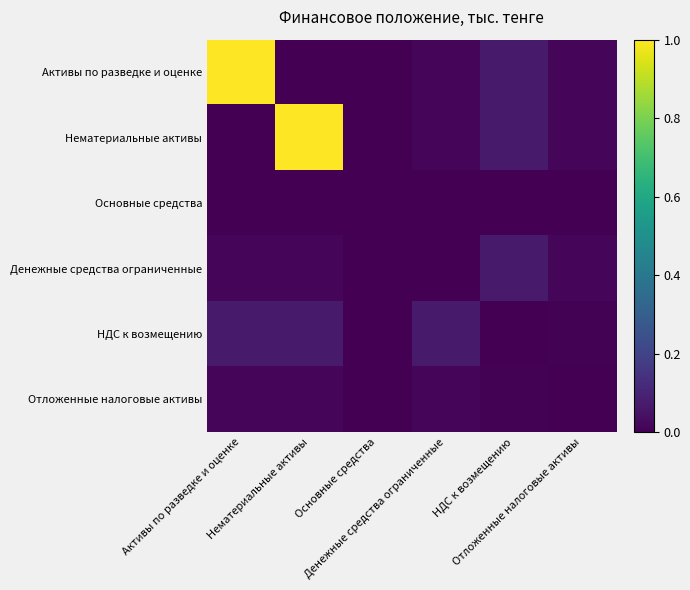

Reading left to right, list all the values displayed in this chart.

Активы по разведке и оценке: Активы по разведке и оценке=1.0	Нематериальные активы=0.0	Основные средства=0.0	Денежные средства ограниченные=0.0	НДС к возмещению=0.1	Отложенные налоговые активы=0.0
Нематериальные активы: Активы по разведке и оценке=0.0	Нематериальные активы=1.0	Основные средства=0.0	Денежные средства ограниченные=0.0	НДС к возмещению=0.1	Отложенные налоговые активы=0.0
Основные средства: Активы по разведке и оценке=0.0	Нематериальные активы=0.0	Основные средства=0.0	Денежные средства ограниченные=0.0	НДС к возмещению=0.0	Отложенные налоговые активы=0.0
Денежные средства ограниченные: Активы по разведке и оценке=0.0	Нематериальные активы=0.0	Основные средства=0.0	Денежные средства ограниченные=0.0	НДС к возмещению=0.1	Отложенные налоговые активы=0.0
НДС к возмещению: Активы по разведке и оценке=0.1	Нематериальные активы=0.1	Основные средства=0.0	Денежные средства ограниченные=0.1	НДС к возмещению=0.0	Отложенные налоговые активы=0.0
Отложенные налоговые активы: Активы по разведке и оценке=0.0	Нематериальные активы=0.0	Основные средства=0.0	Денежные средства ограниченные=0.0	НДС к возмещению=0.0	Отложенные налоговые активы=0.0